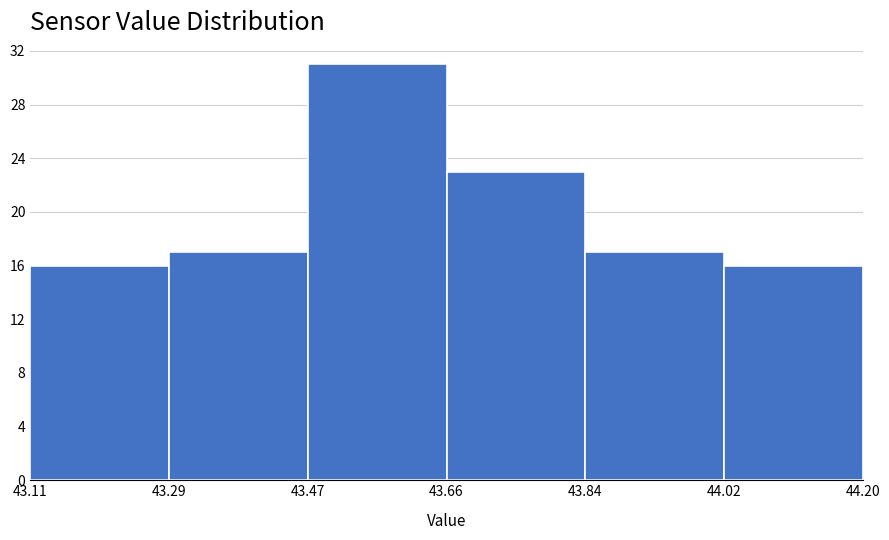

Reading left to right, transcribe this chart: for each bar, give the range it covers on the x-axis and its height. The values are not printed on the chart, so give them approximately, as read against the axis.

43.11 to 43.29: 16
43.29 to 43.47: 17
43.47 to 43.66: 31
43.66 to 43.84: 23
43.84 to 44.02: 17
44.02 to 44.20: 16